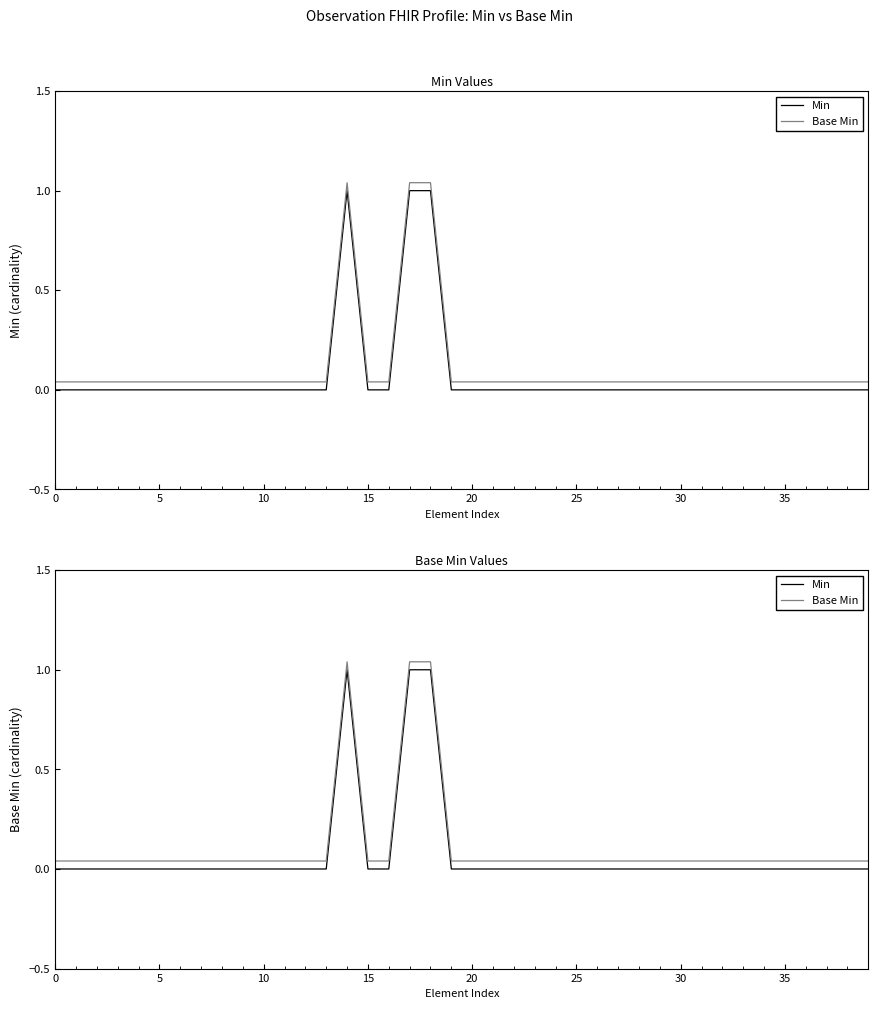

At how many categories does at least one series exceed 0?

40